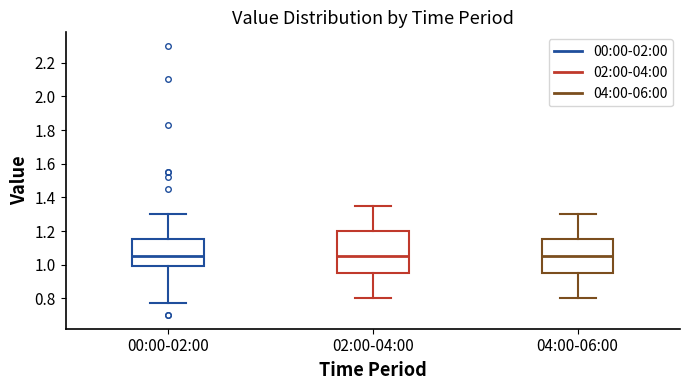

Comparing the boxes themselves (not the whiskers), which one is the tallest?

02:00-04:00